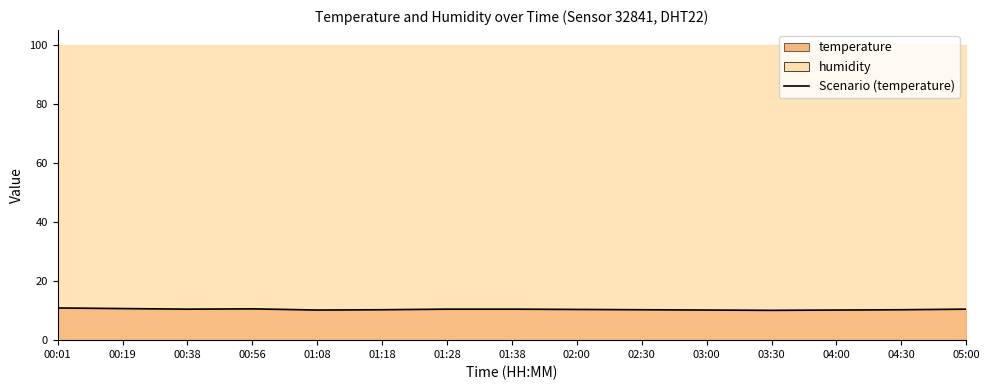

How many interior local valleys (lower than both neighbors) does the data have?

3